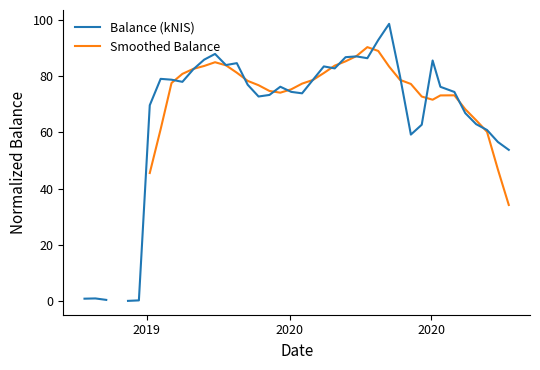

After their last crossing, which series has the higher values: Smoothed Balance or Balance (kNIS)?

Balance (kNIS)